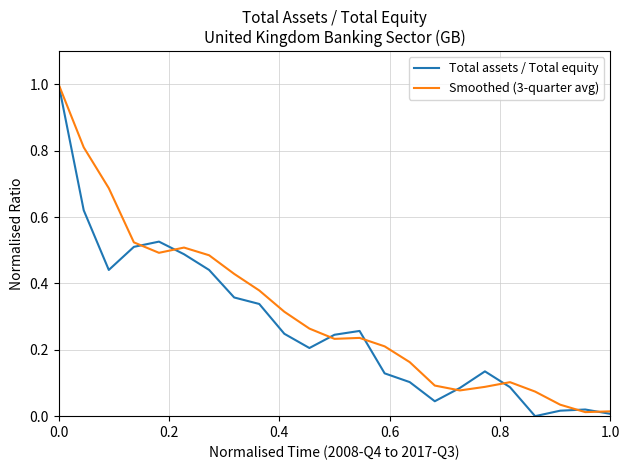

What is the maximum value for Smoothed (3-quarter avg)?

1.0